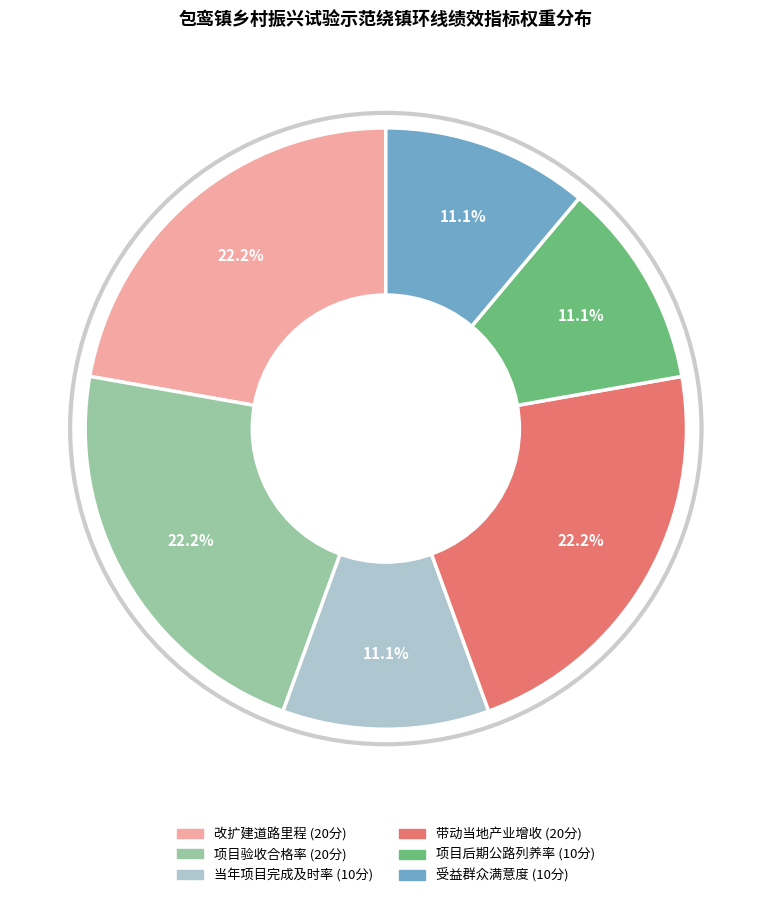

Count the number of slices in the pie.

6